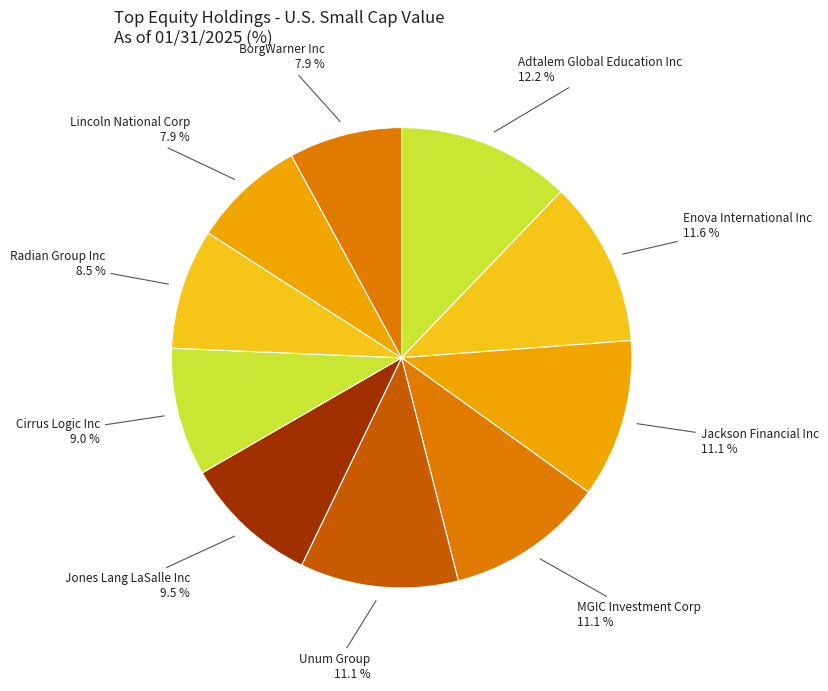

To the nearest percent, what percentage of the pie is Adtalem Global Education Inc?

12%